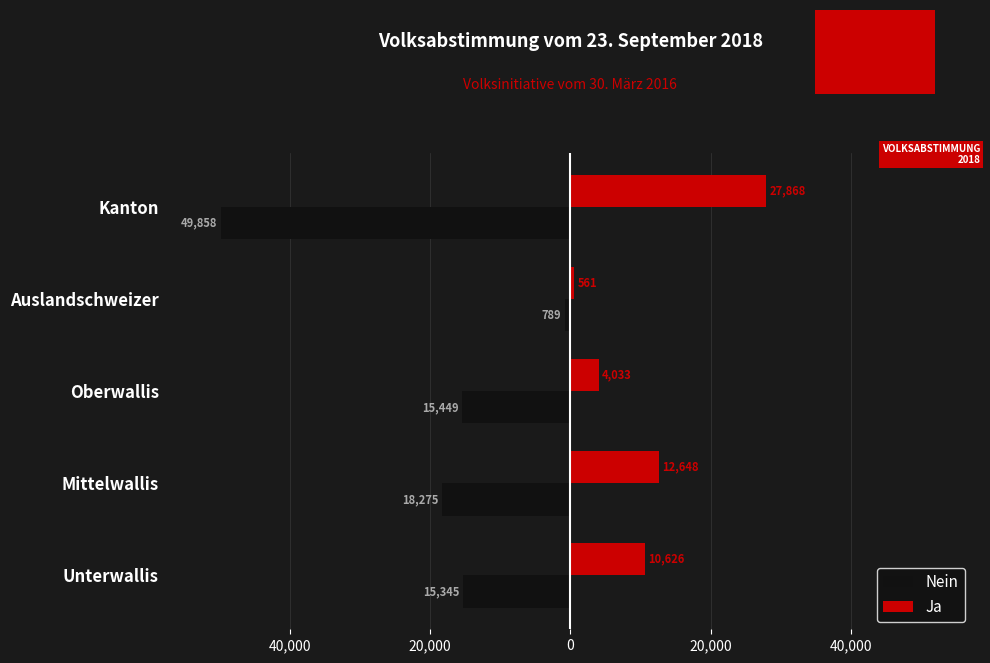

What are all the series names shown in the legend?

Nein, Ja